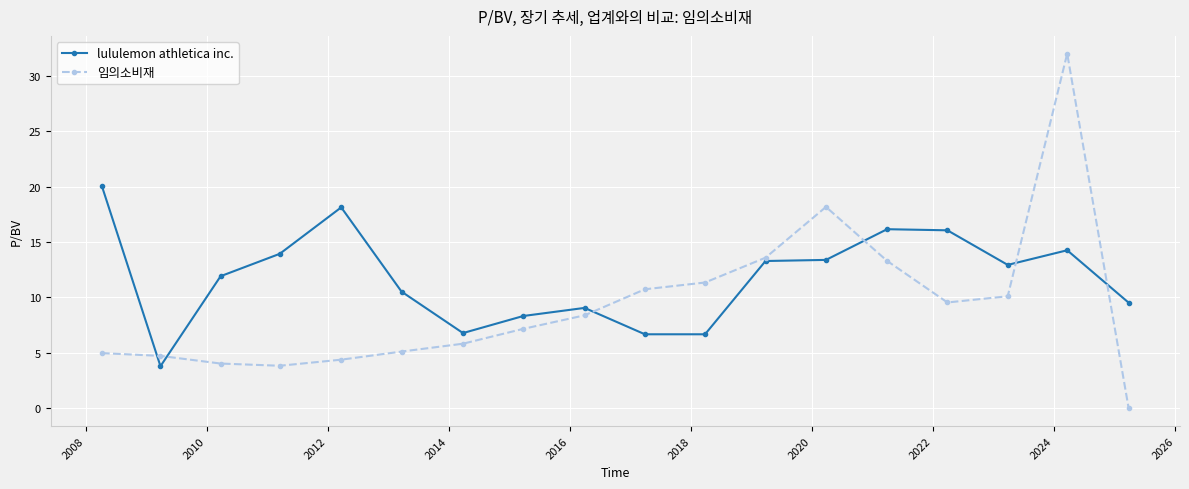

True or false: lululemon athletica inc. has more than 0 points higher than both neighbors.

True